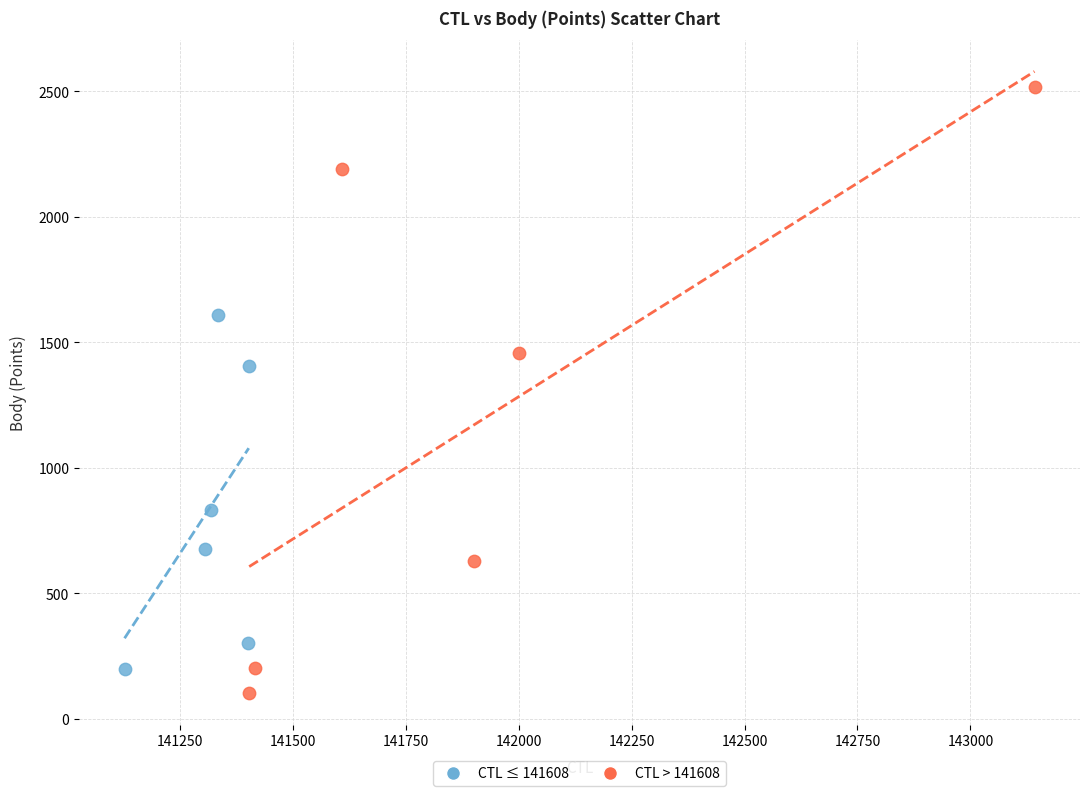

Which series reaches the maximum Y coordinate?

CTL > 141608